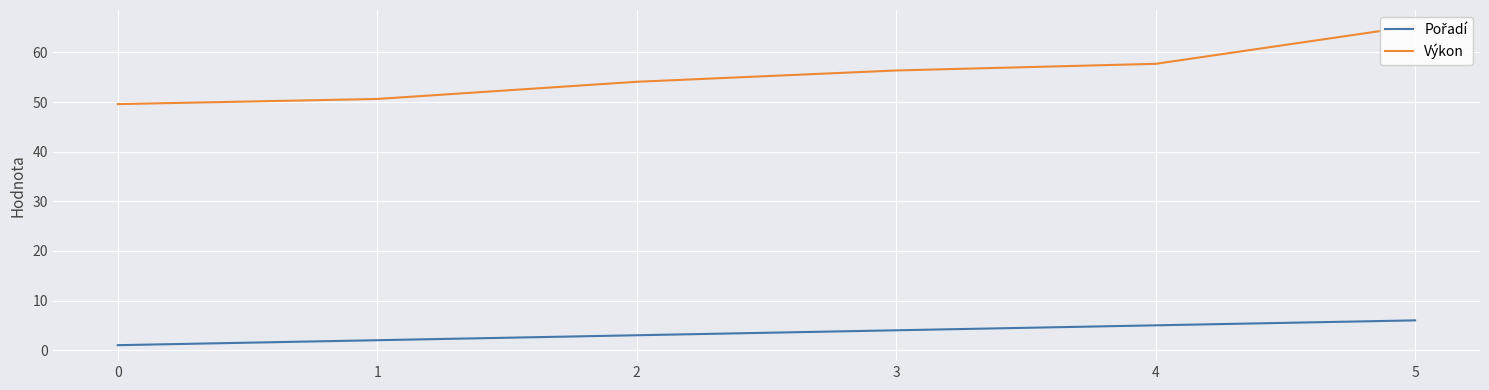

What is the minimum value for Pořadí?

1.0